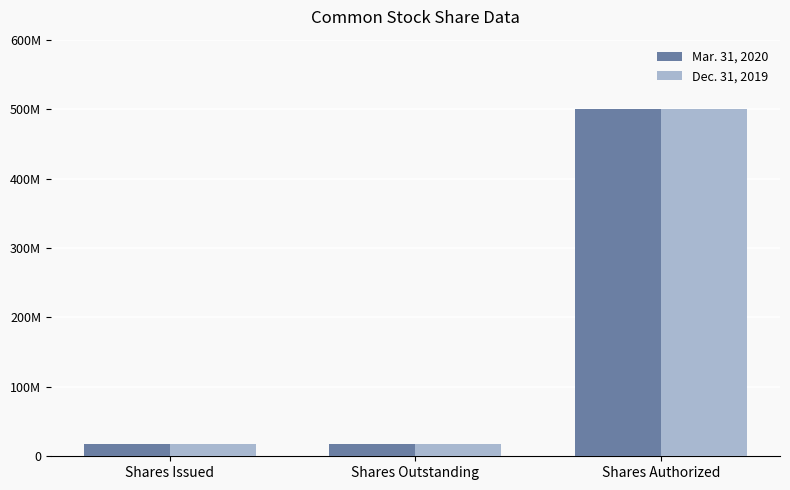

What are all the series names shown in the legend?

Mar. 31, 2020, Dec. 31, 2019